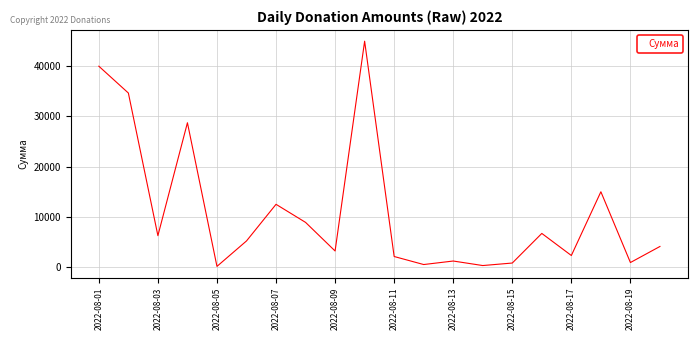

What is the maximum value shown in the chart?

45000.0